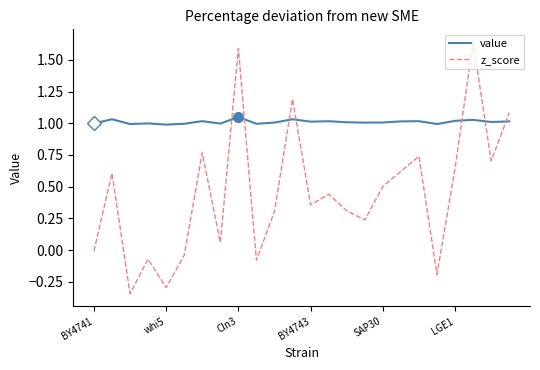

Which series has the widest spread of values?

z_score